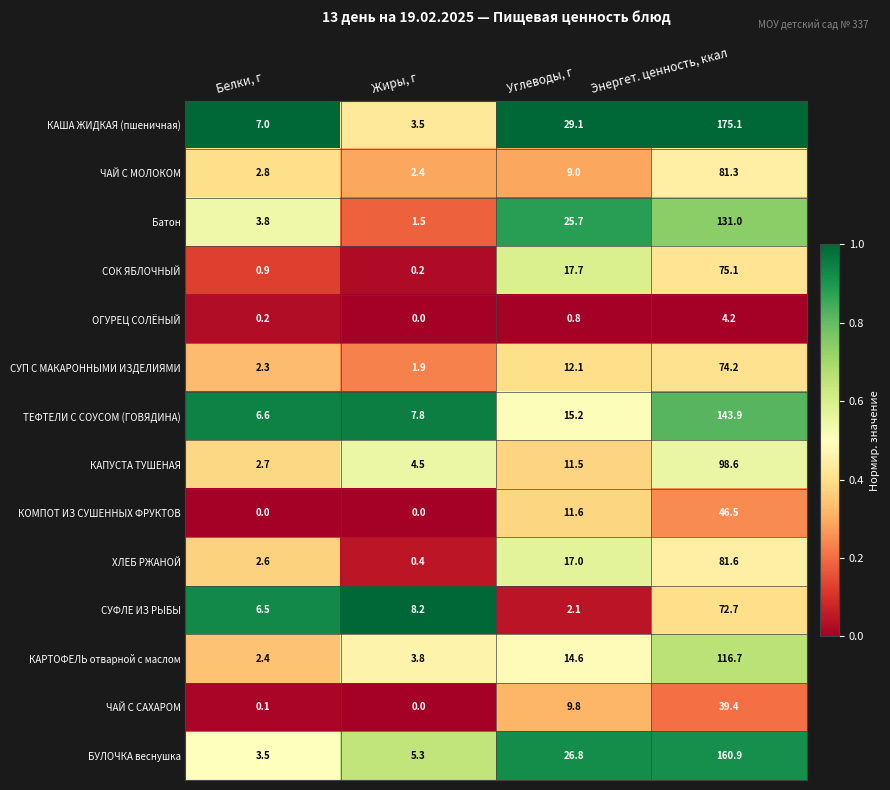

At how many categories does at least one series exceed 0?

4